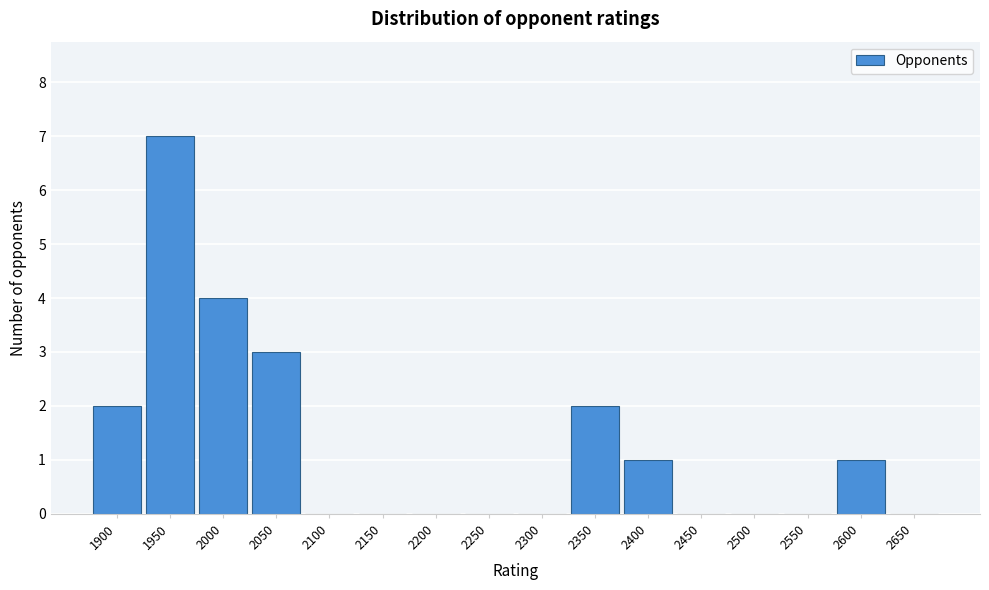

Reading left to right, extract all data points from this chart.

1900=2	1950=7	2000=4	2050=3	2100=0	2150=0	2200=0	2250=0	2300=0	2350=2	2400=1	2450=0	2500=0	2550=0	2600=1	2650=0